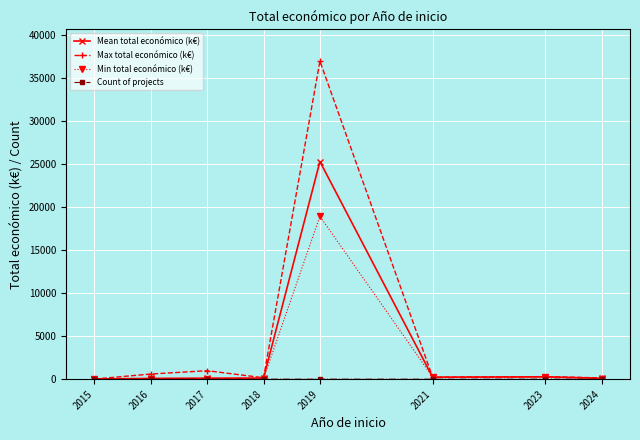

What is the difference between the maximum and second lowest values in the Max total económico (k€) series?

36832.6